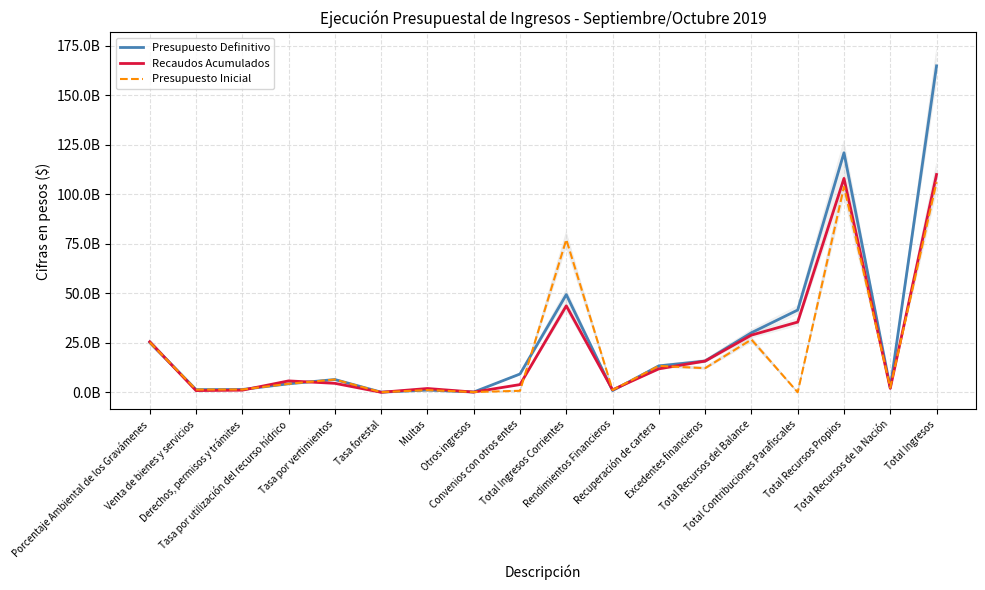

Which series has the largest range (max minus min)?

Presupuesto Definitivo